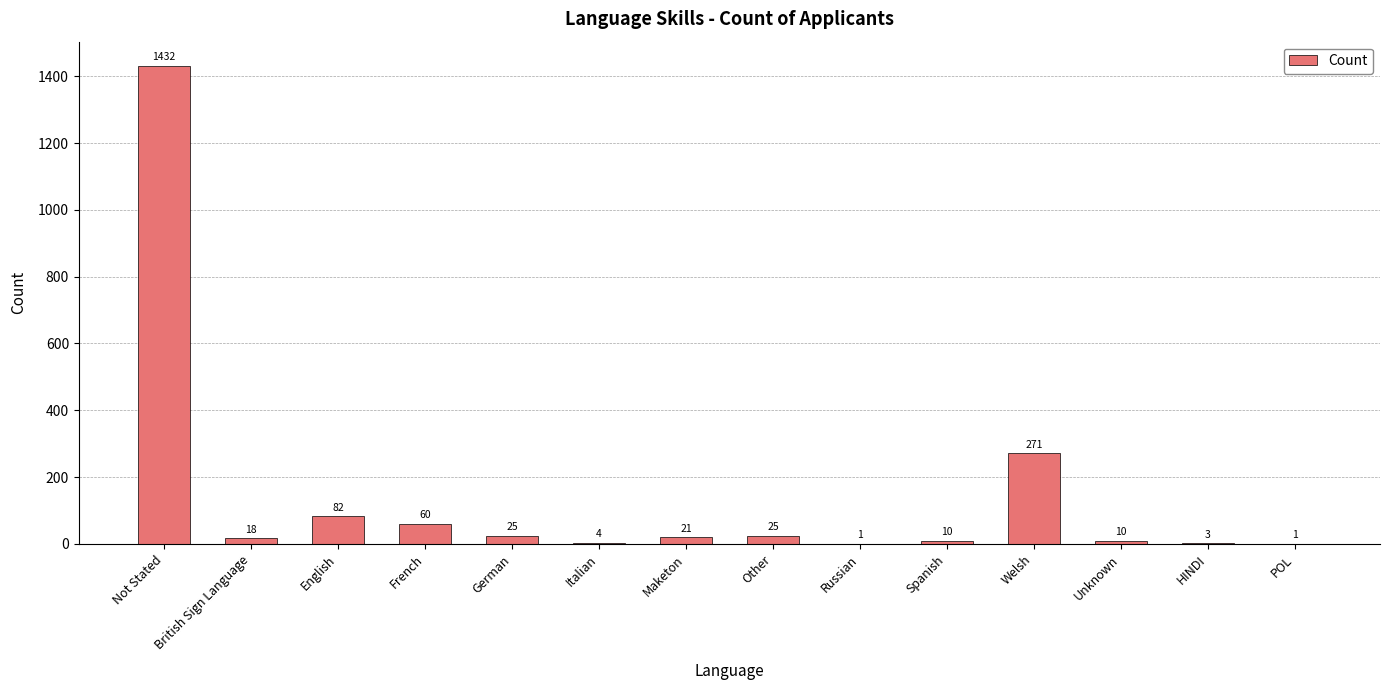

At which category does the chart reach its peak across all series?

Not Stated